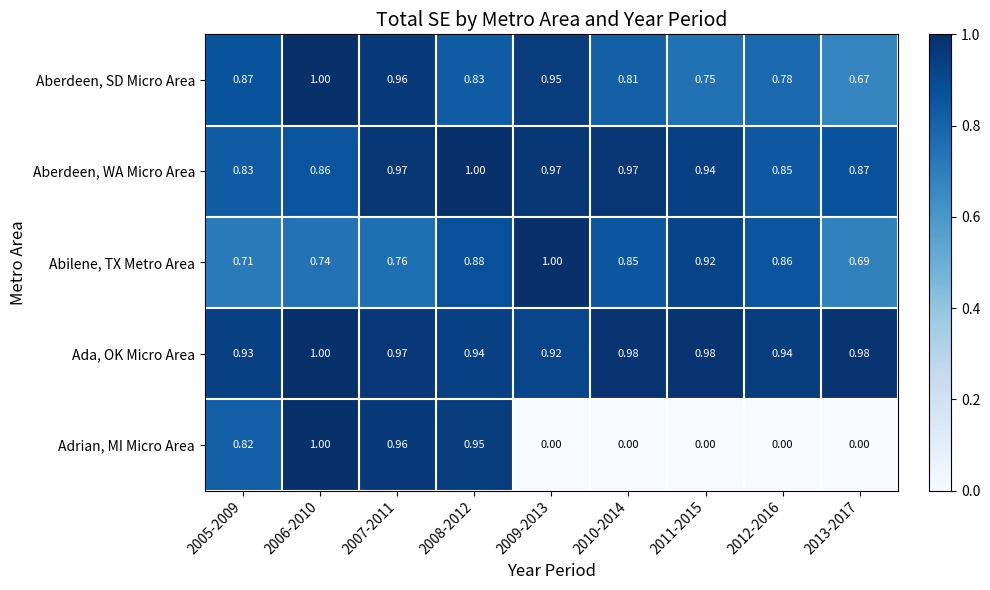

At 2008-2012, list the series in order from largest to smallest.

Aberdeen, WA Micro Area, Adrian, MI Micro Area, Ada, OK Micro Area, Abilene, TX Metro Area, Aberdeen, SD Micro Area